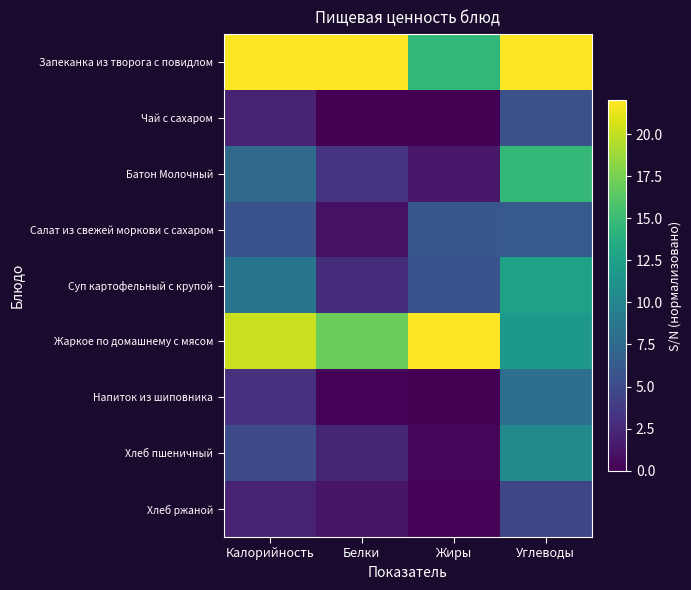

What is the maximum value shown in the chart?

22.0